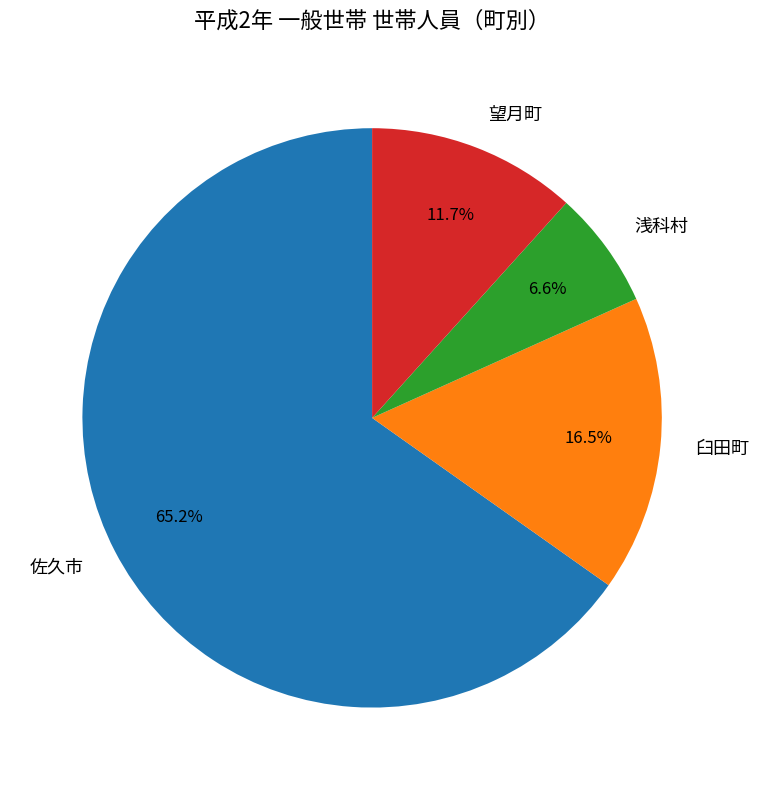

Which category has the smallest portion of the pie?

浅科村